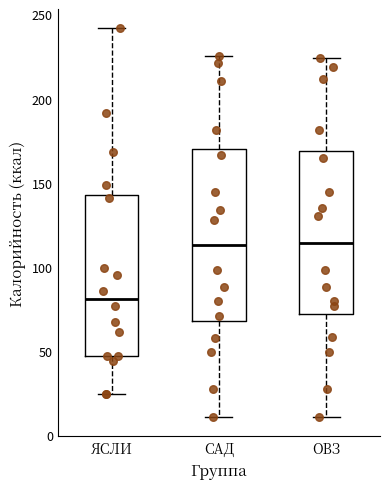

Where is the upper edge of the box for ОВЗ on the y-axis? The values are not printed on the chart, so give them approximately, as read against the axis.

170